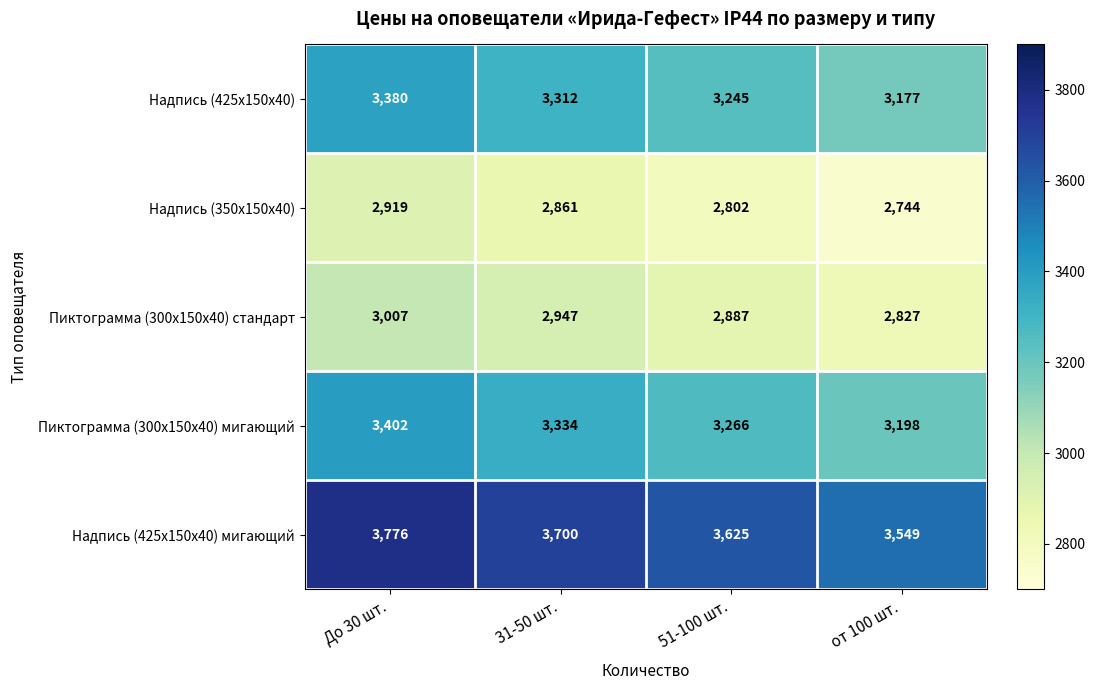

Which category has the lowest value in the Надпись (425х150х40) мигающий series?

от 100 шт.